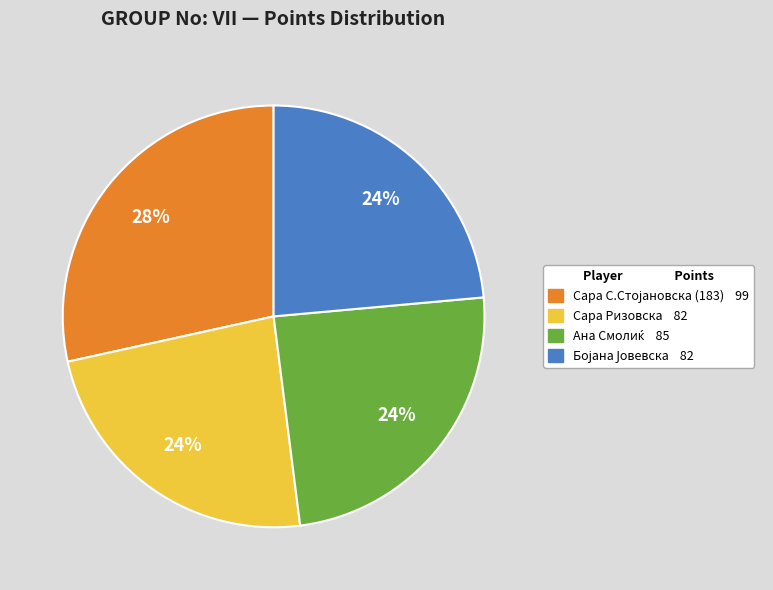

Is there a majority slice in this chart?

No